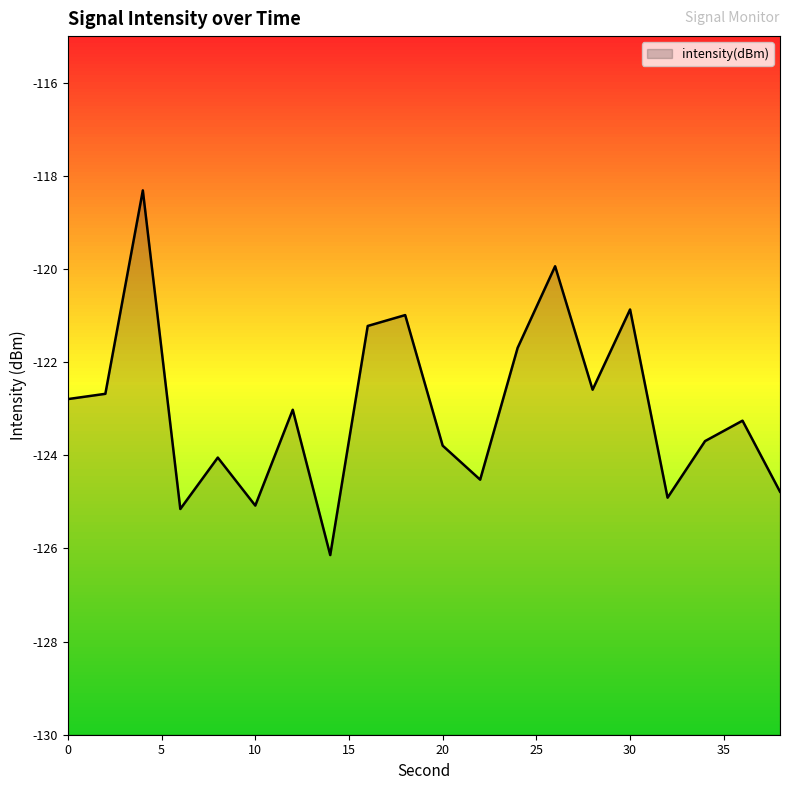

How many values are below -123?

11